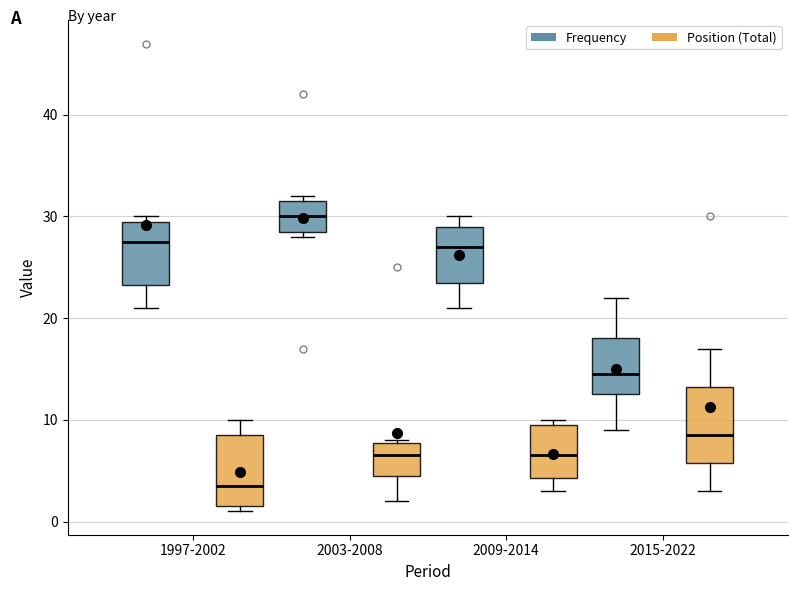

Where does the median line of the box for 1997-2002 (Frequency) sit on the y-axis? The values are not printed on the chart, so give them approximately, as read against the axis.

28